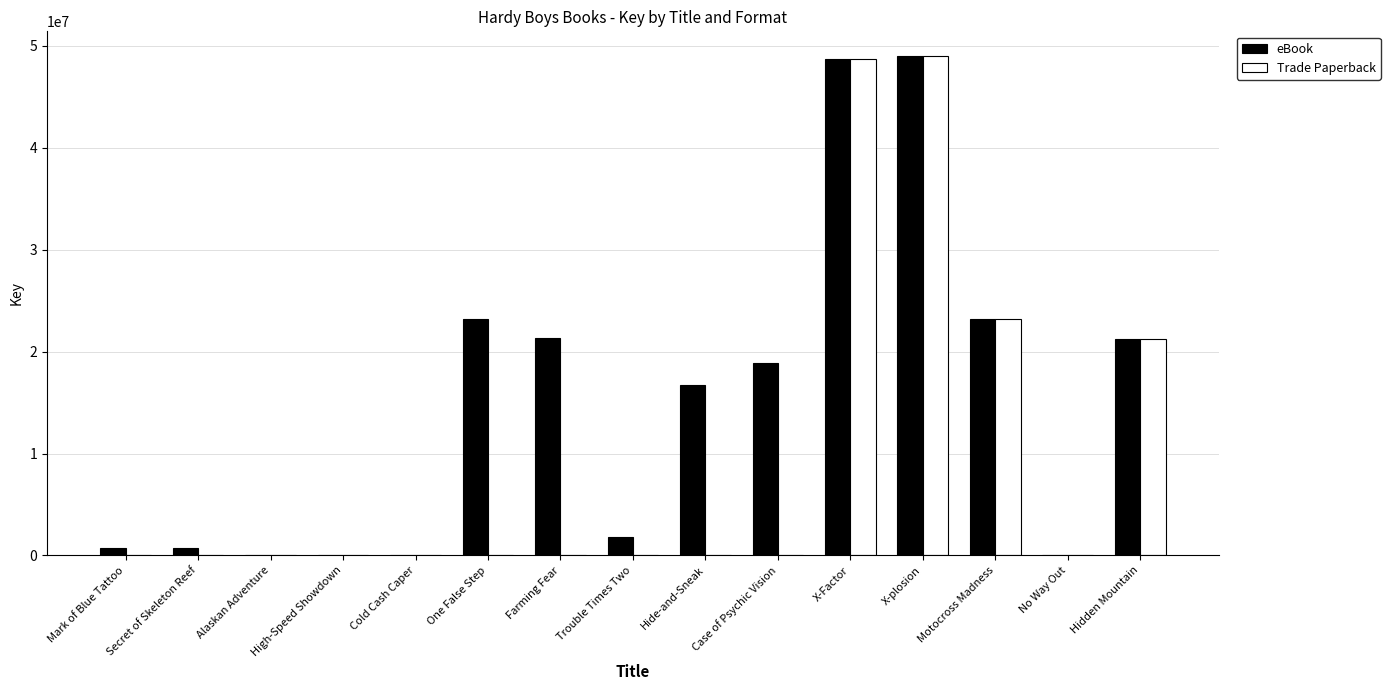

Between Mark of Blue Tattoo and Case of Psychic Vision, which series saw the biggest shift?

eBook